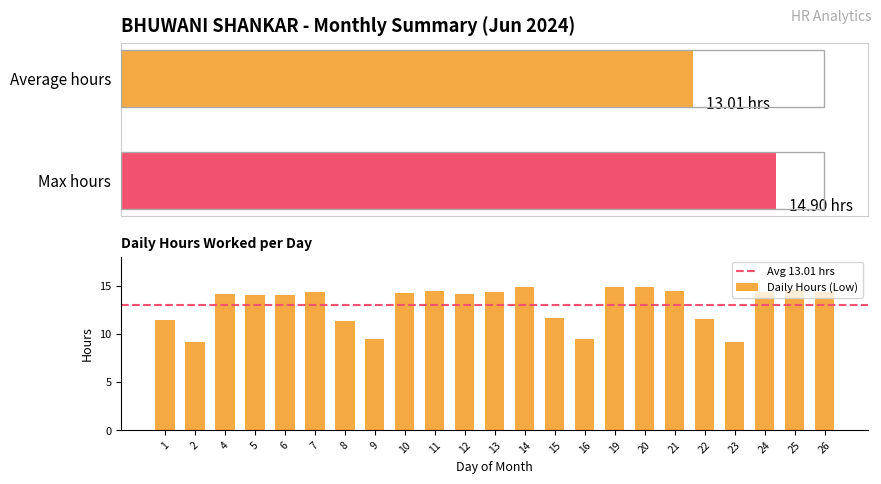

Is it true that the value at 10 is 14.2?

True